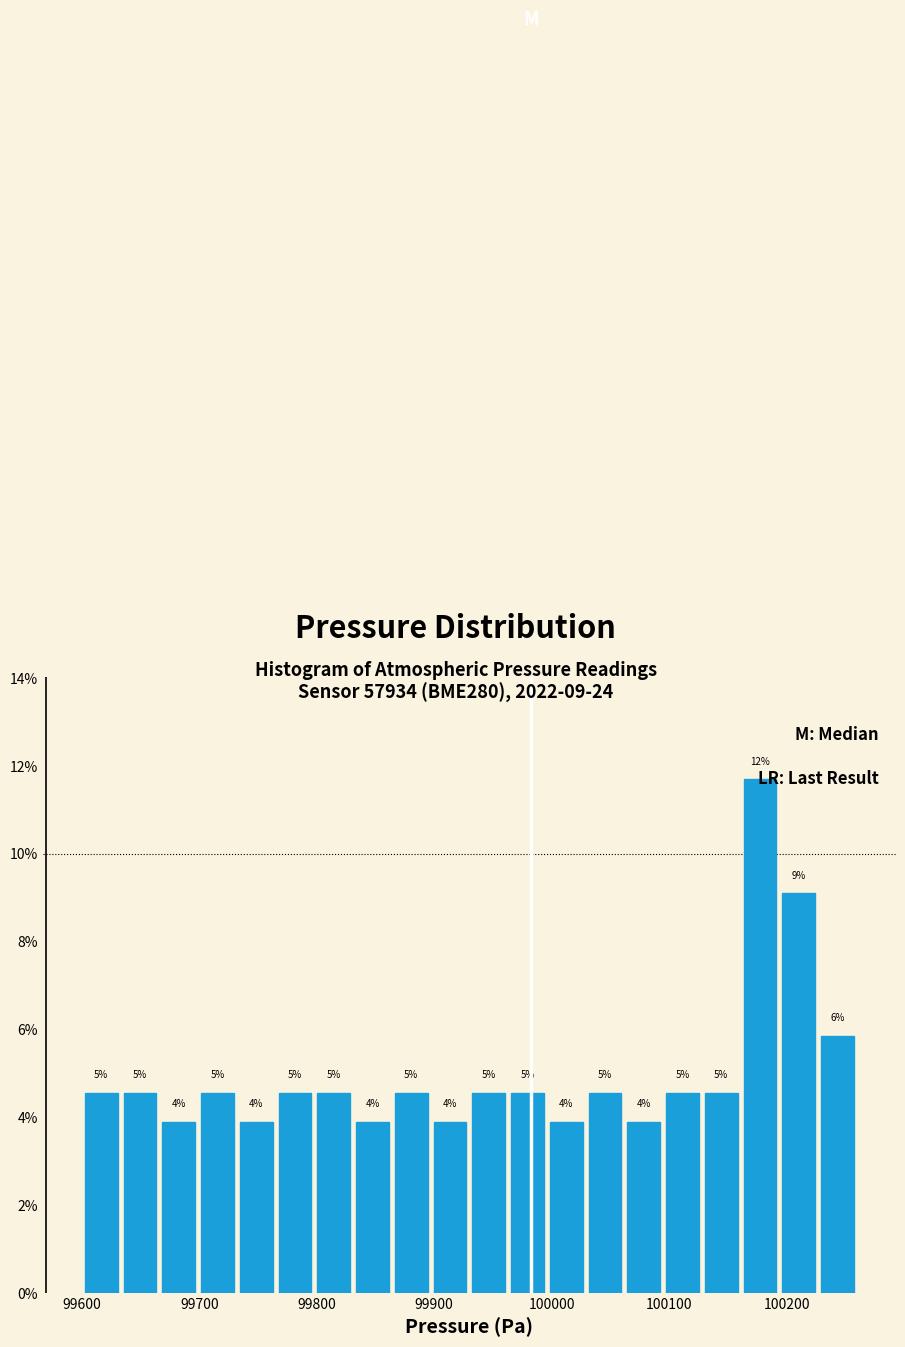

Around what value on the x-axis is the tallest bar? Give the approximate position of its centre, as read against the axis.

100180